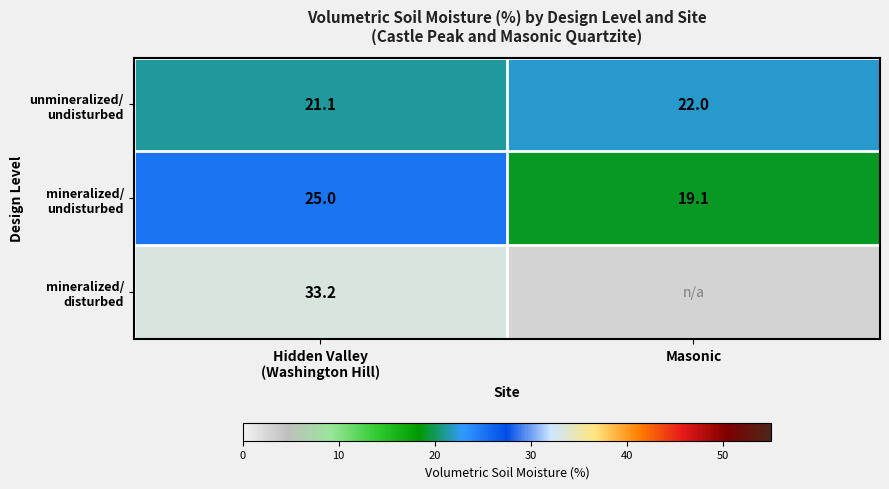

At which category is the sum across all series the highest?

Hidden Valley
(Washington Hill)